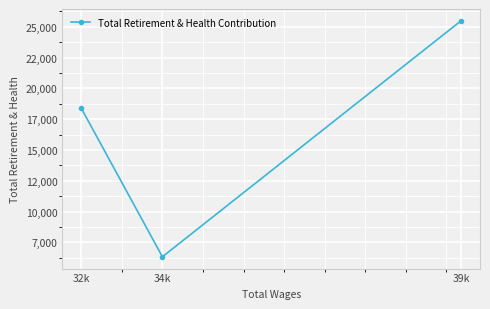

Reading right to left, transcribe all the data shown in this chart.

25479	6334	18387